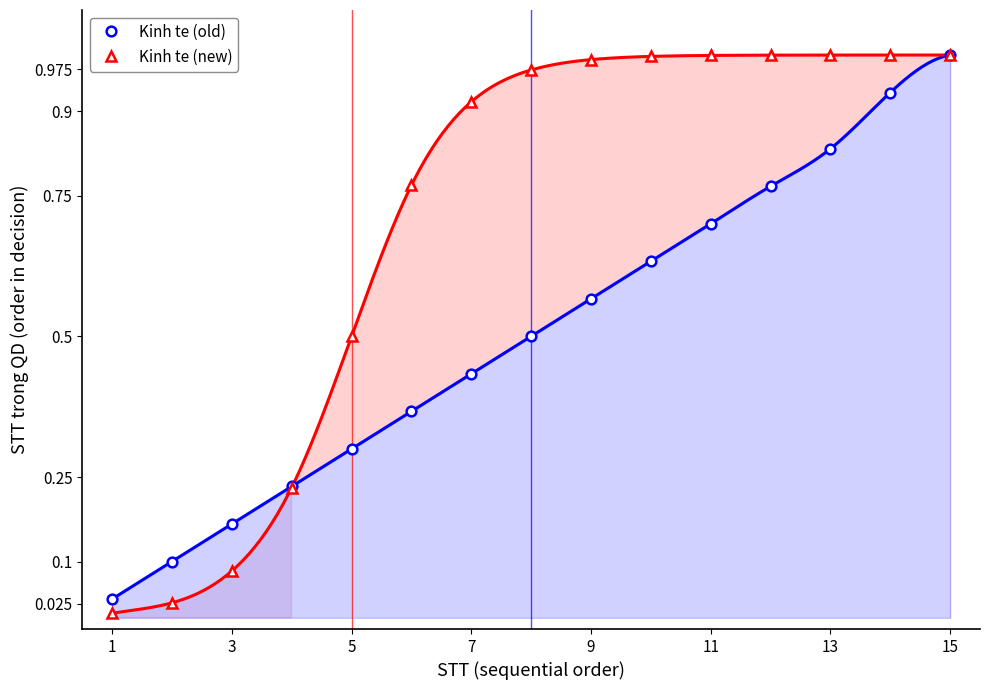

What are all the series names shown in the legend?

Kinh te (old), Kinh te (new)